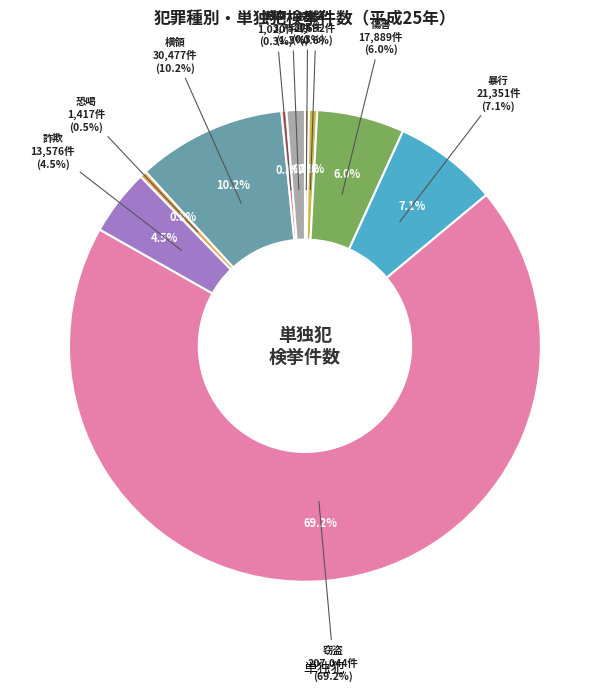

What percentage is NOT represented by 傷害?

94.0%